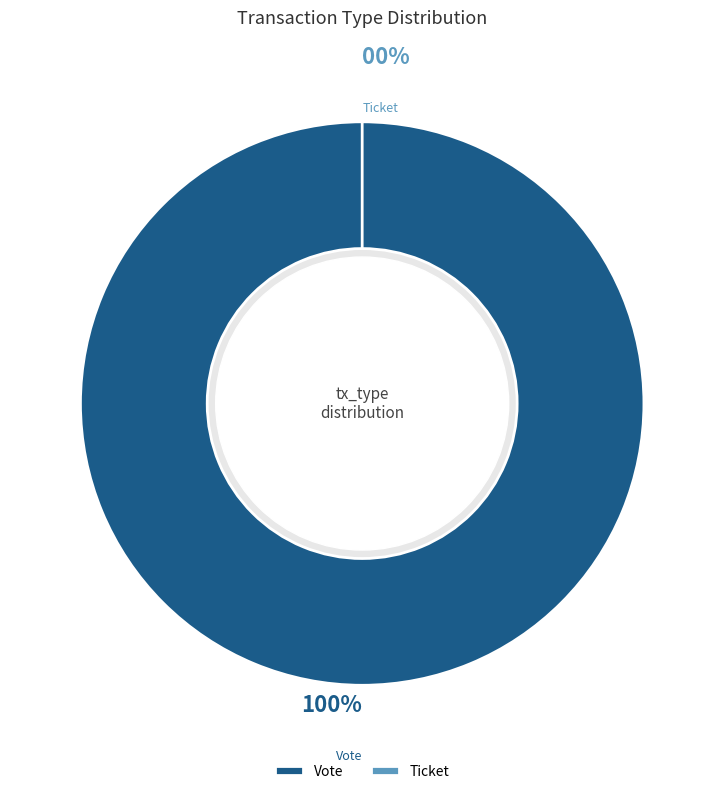

The Vote slice represents 93% of the pie. True or false?

False